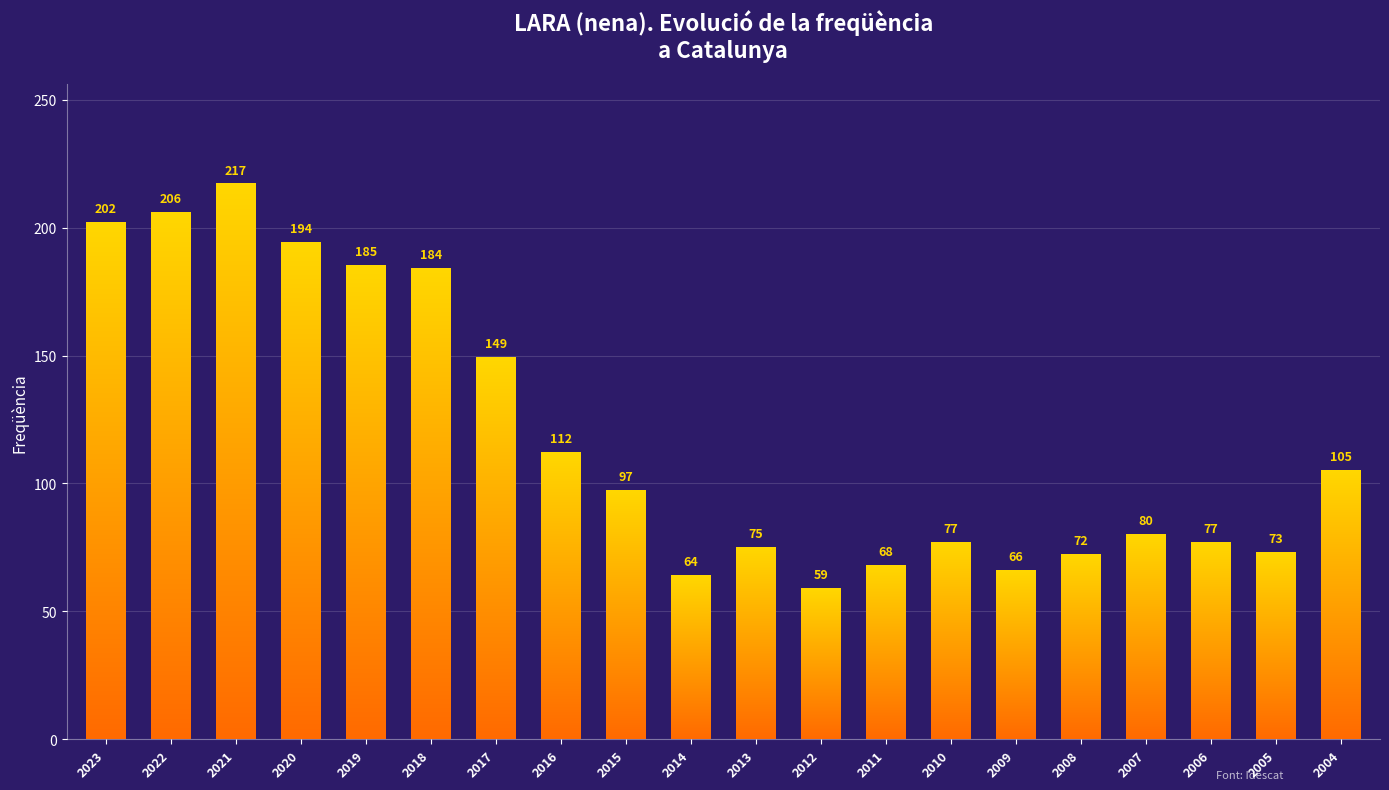

Are the bars grouped side by side (vs. stacked)?

No